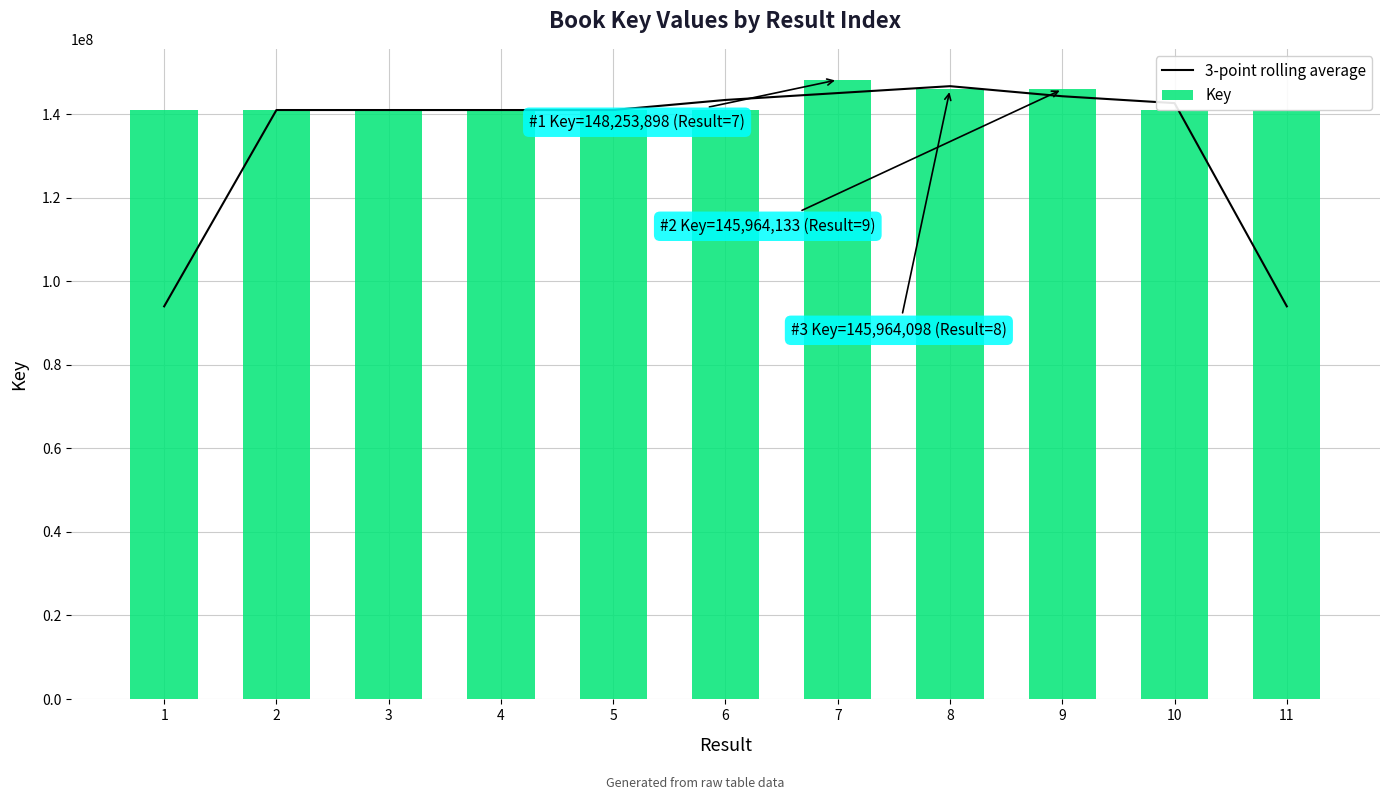

What value does the Key series have at 11?

141017254